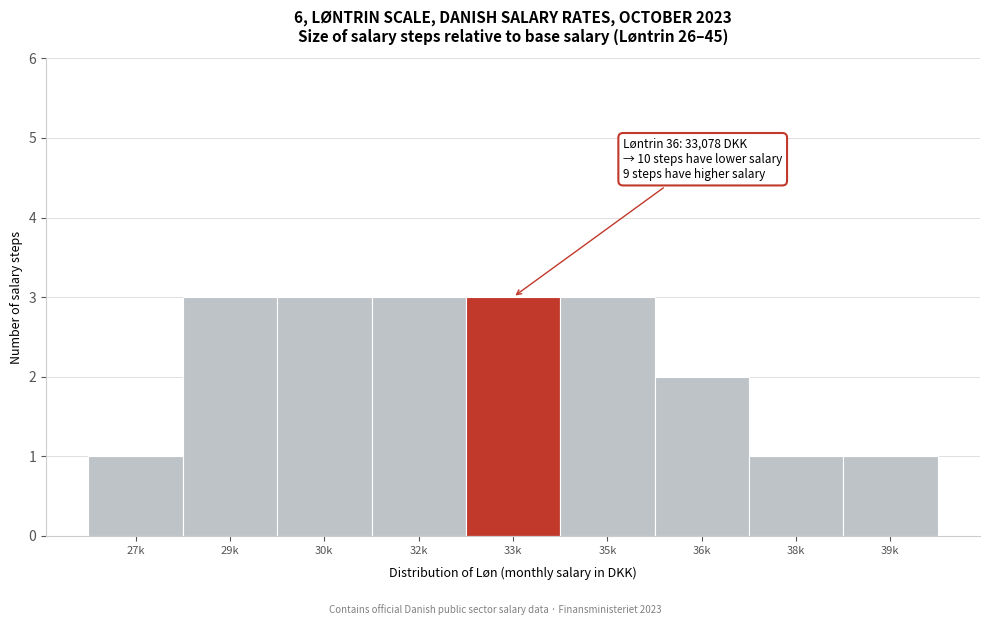

Reading right to left, extract all data points from this chart.

39k=1	38k=1	36k=2	35k=3	33k=3	32k=3	30k=3	29k=3	27k=1